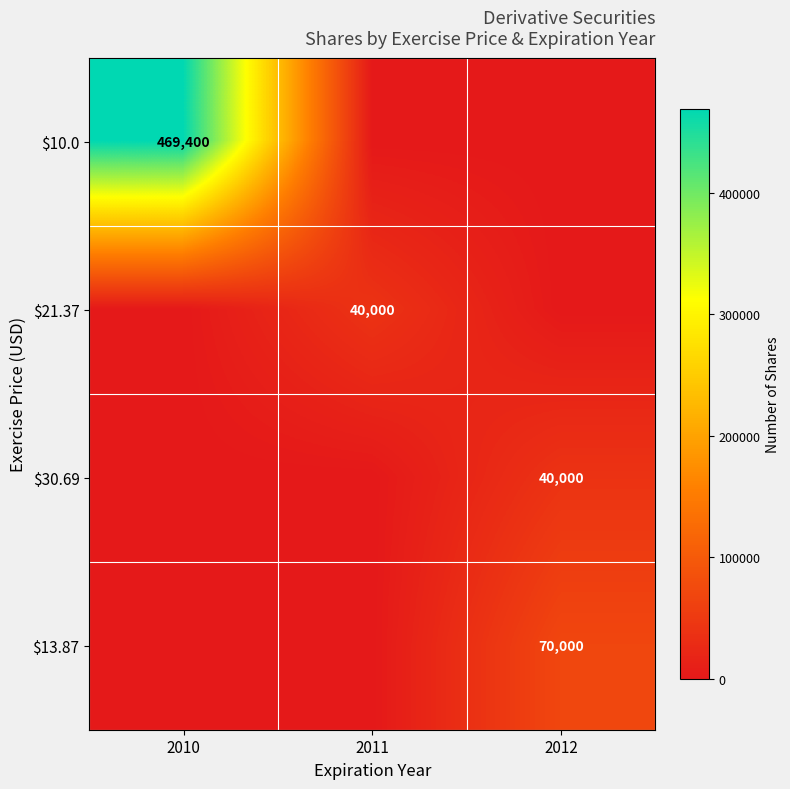

The $21.37 series shows 25565 at 2011. True or false?

False